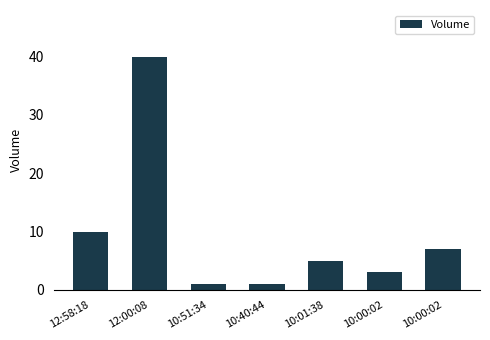

Read the value at 10:00:02.

7